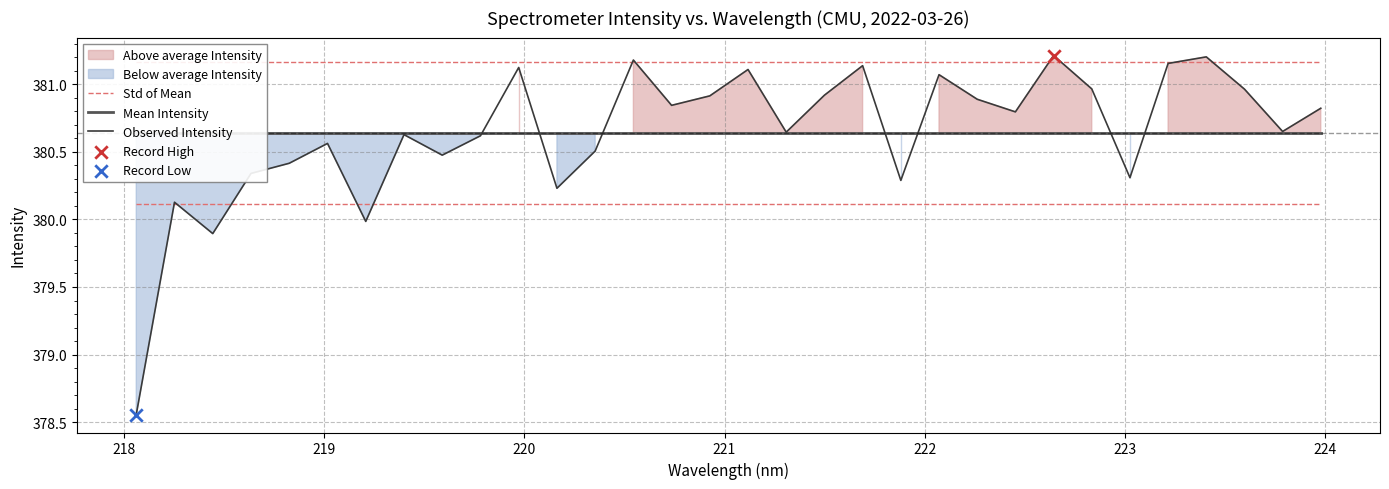

Which series has the largest Y range (max minus min)?

Observed Intensity